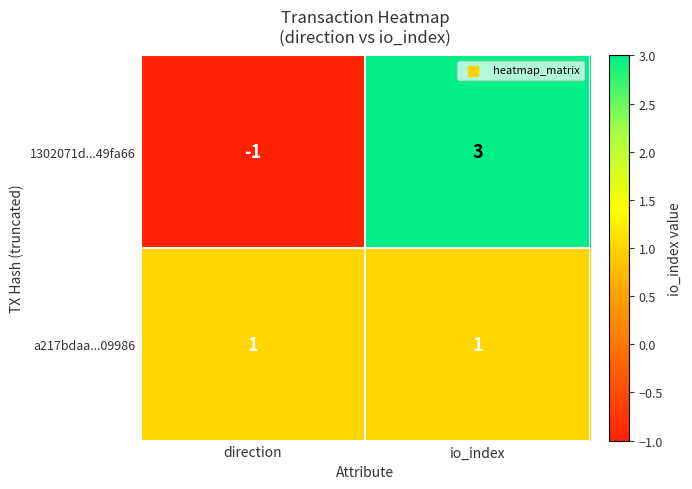

At which category is the sum across all series the highest?

io_index